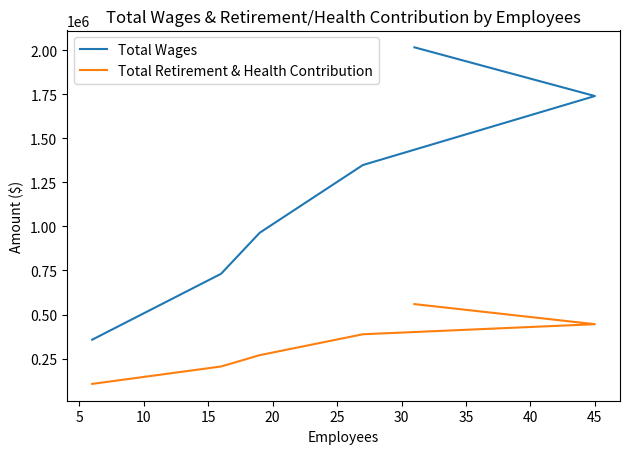

True or false: Total Retirement & Health Contribution has more than 0 interior local peaks.

False